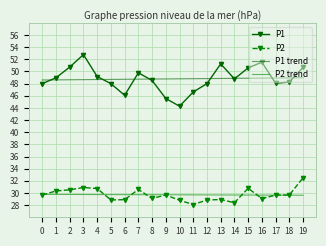

Which series changed the most between 3 and 15?

P1